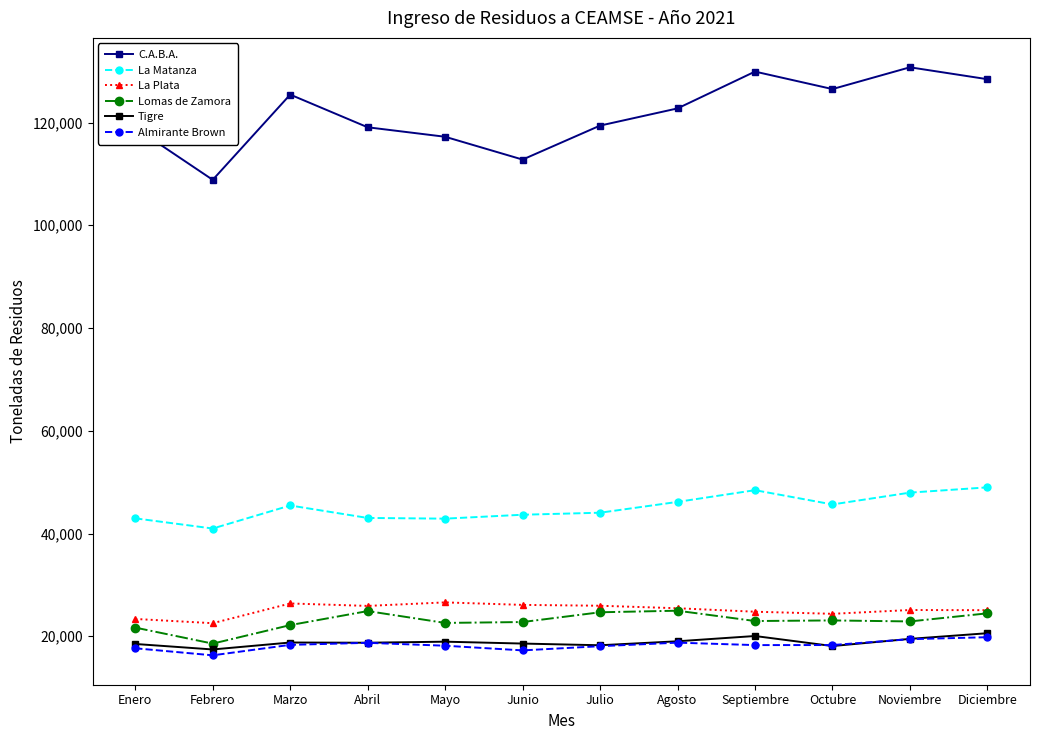

Read the Tigre value at Julio.

18248.1